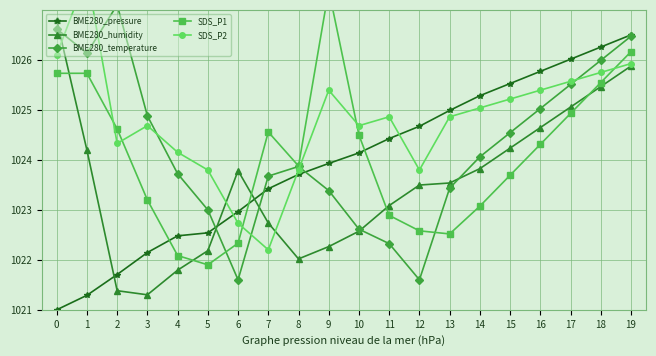

Rank the categories by BME280_temperature value from highest to lowest.

2, 0, 19, 1, 18, 17, 16, 3, 15, 14, 8, 4, 7, 13, 9, 5, 10, 11, 6, 12